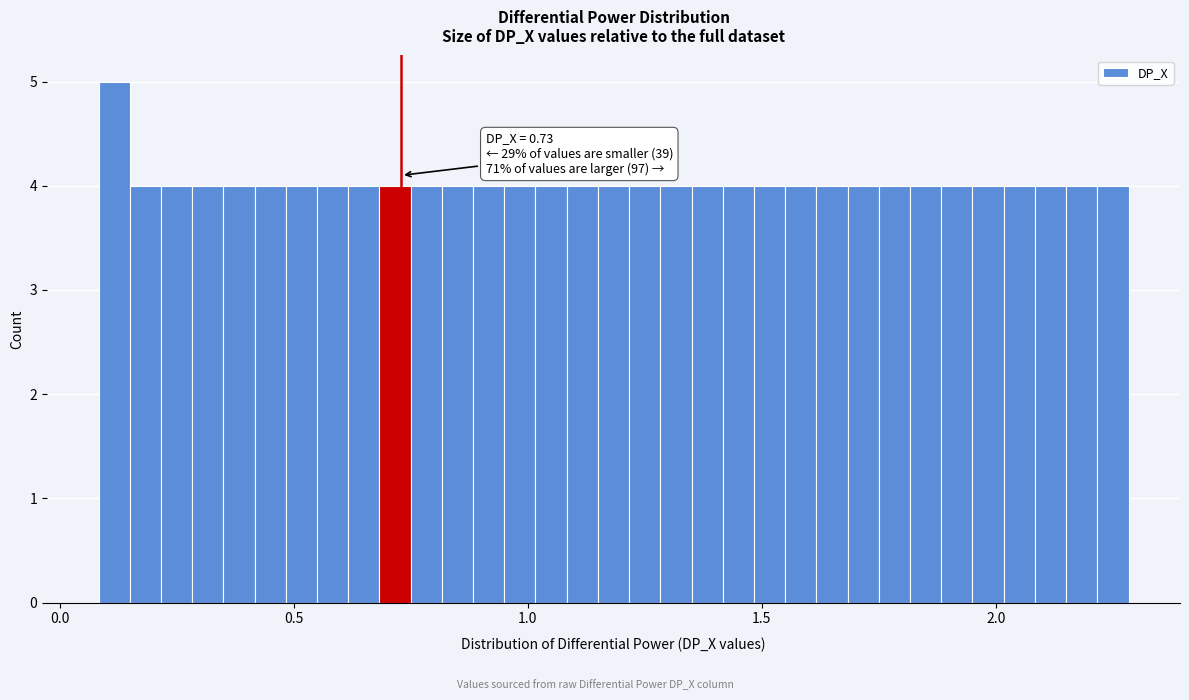

Around what value on the x-axis is the tallest bar? Give the approximate position of its centre, as read against the axis.

0.10